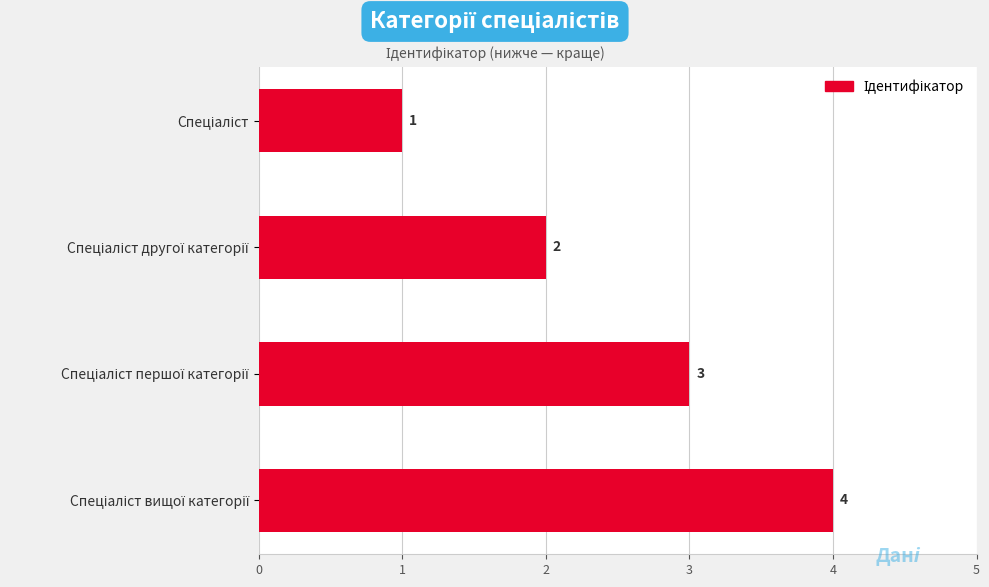

Count the values in the range 2 to 4.

3